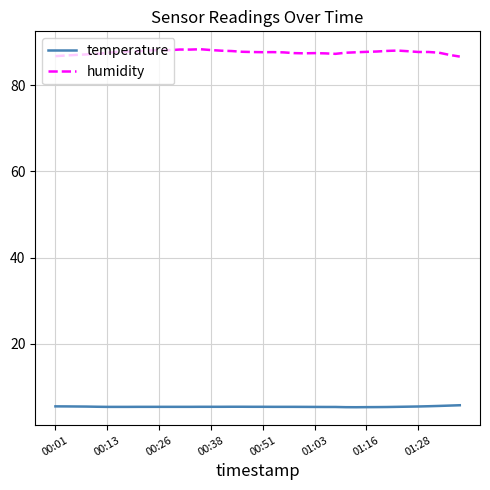

What is the difference between the maximum and minimum values in the temperature series?

0.5